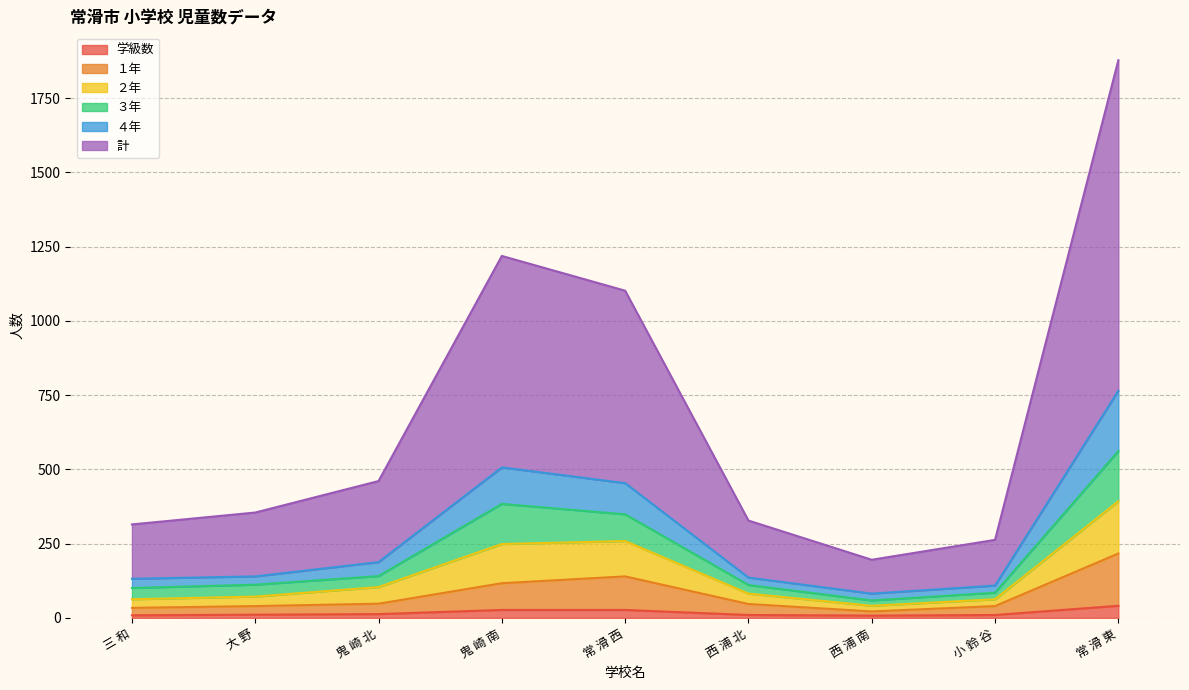

What are all the series names shown in the legend?

学級数, １年, ２年, ３年, ４年, 計